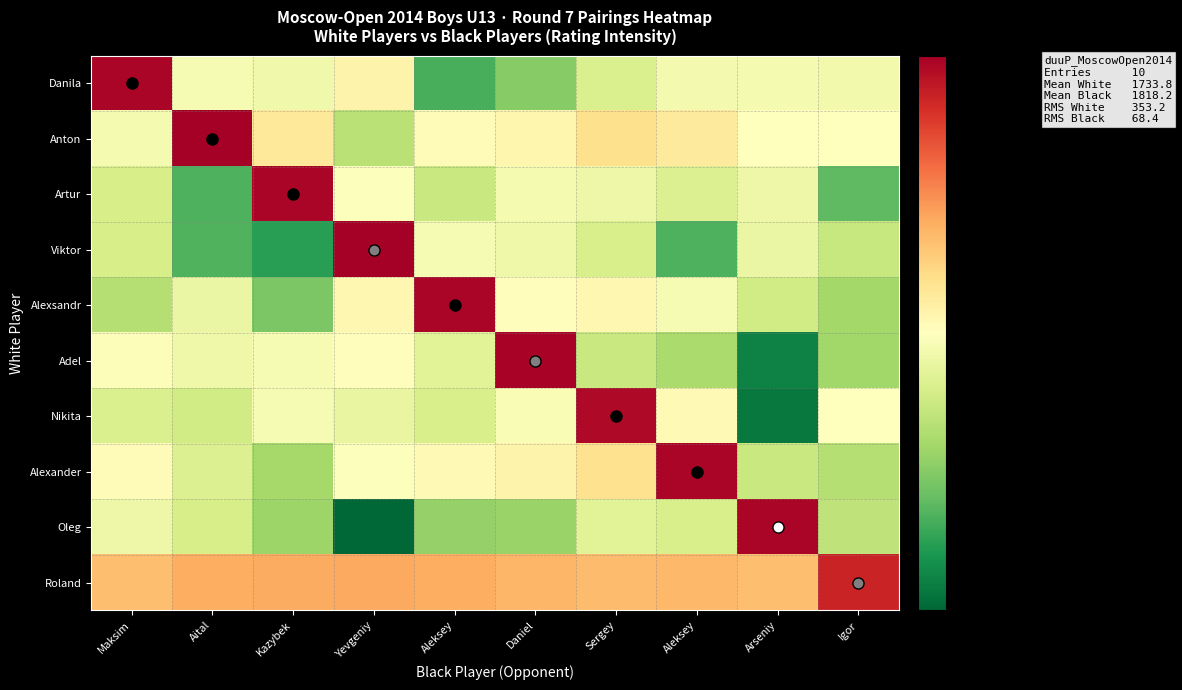

How many series are shown in this chart?

10